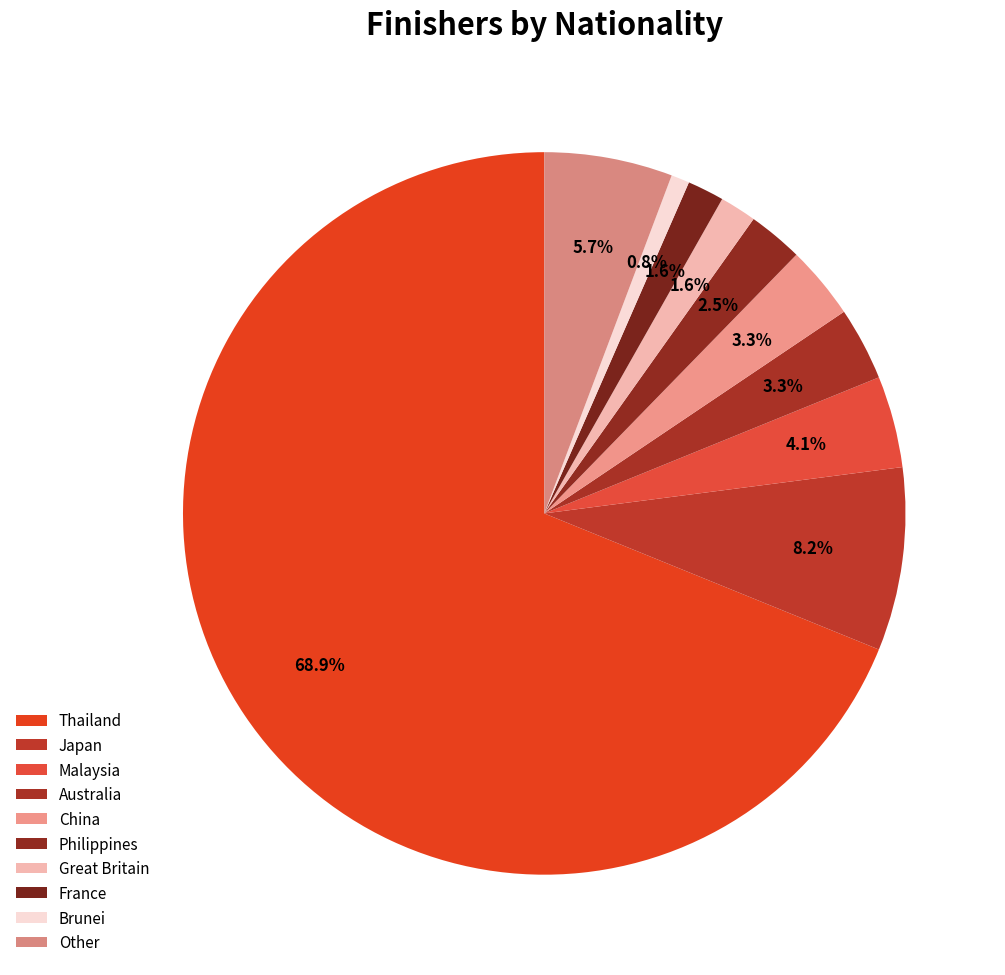

Does Great Britain account for over 50% of the chart?

No